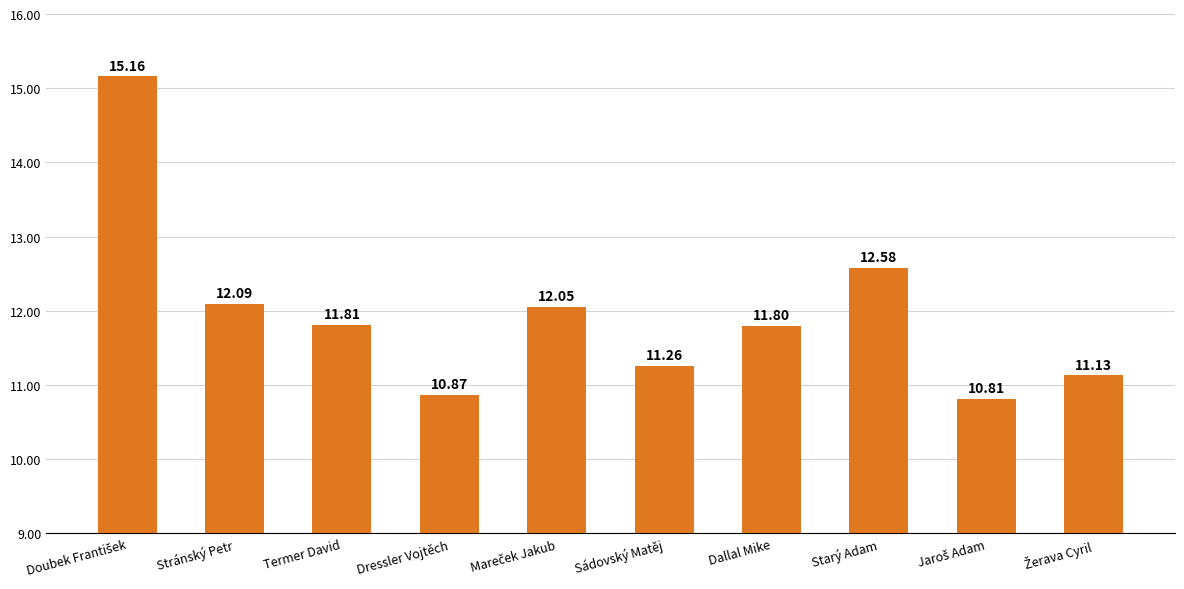

What is the label of the 4th bar from the left?

Dressler Vojtěch